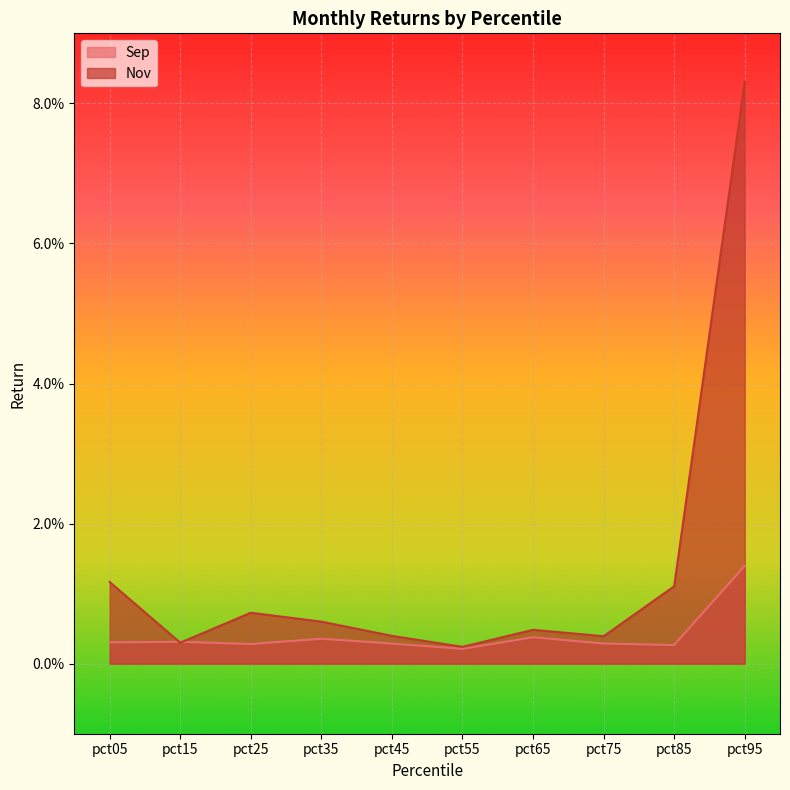

Which has a higher value, pct25 or pct15?

pct15